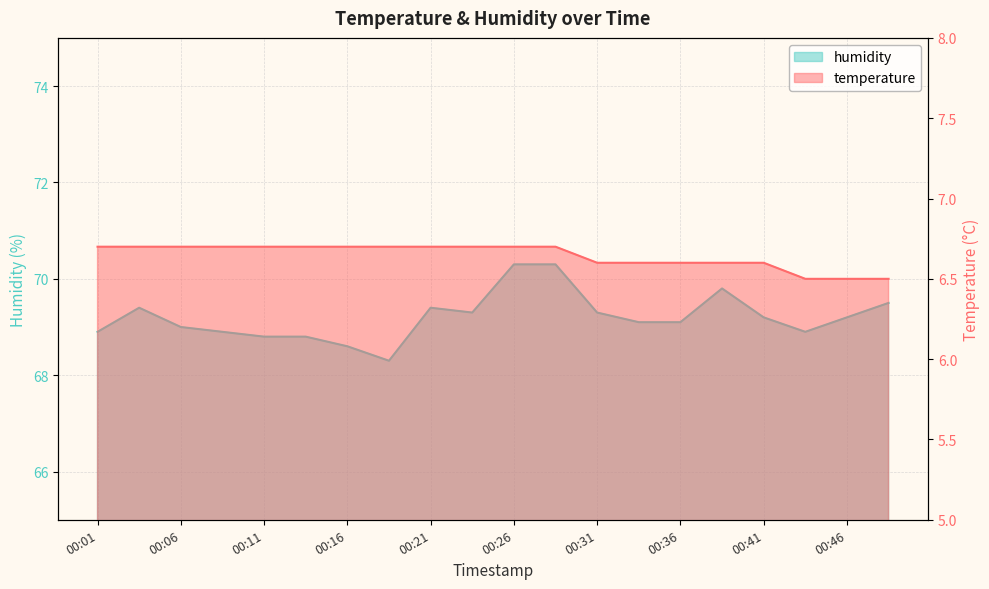

Which series has the largest total across all categories?

humidity